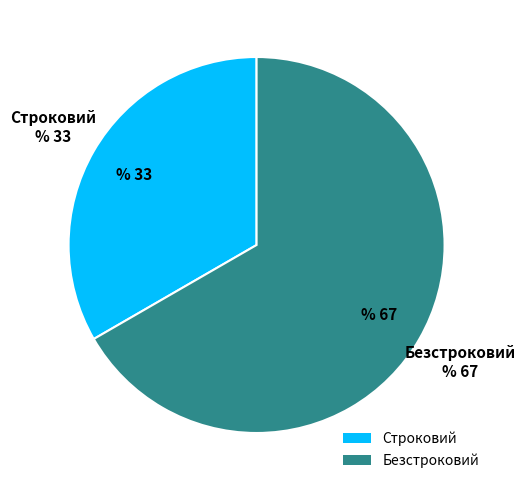

True or false: Безстроковий accounts for 67% of the total.

True